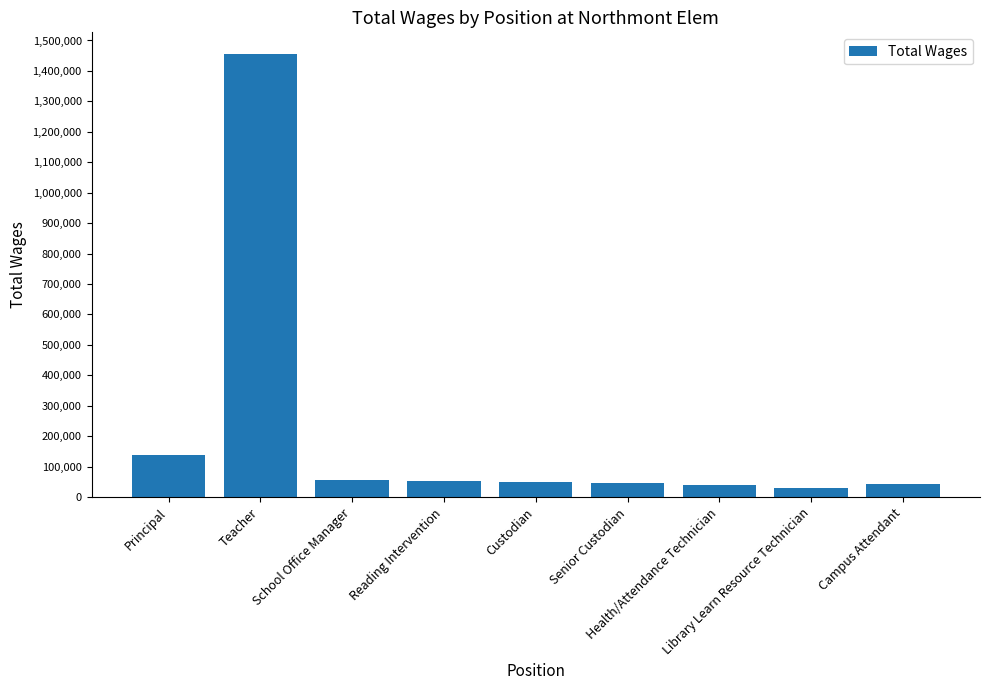

Which category has the highest value across all series?

Teacher